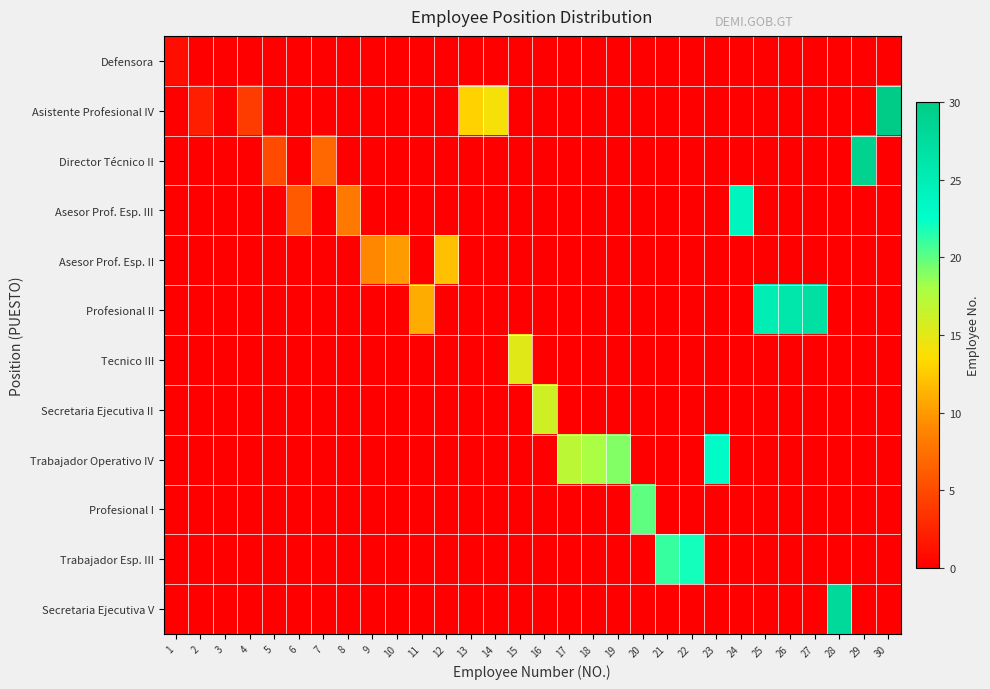

Reading right to left, extract all data points from this chart.

Defensora: 30=0	29=0	28=0	27=0	26=0	25=0	24=0	23=0	22=0	21=0	20=0	19=0	18=0	17=0	16=0	15=0	14=0	13=0	12=0	11=0	10=0	9=0	8=0	7=0	6=0	5=0	4=0	3=0	2=0	1=1
Asistente Profesional IV: 30=30	29=0	28=0	27=0	26=0	25=0	24=0	23=0	22=0	21=0	20=0	19=0	18=0	17=0	16=0	15=0	14=14	13=13	12=0	11=0	10=0	9=0	8=0	7=0	6=0	5=0	4=4	3=0	2=2	1=0
Director Técnico II: 30=0	29=29	28=0	27=0	26=0	25=0	24=0	23=0	22=0	21=0	20=0	19=0	18=0	17=0	16=0	15=0	14=0	13=0	12=0	11=0	10=0	9=0	8=0	7=7	6=0	5=5	4=0	3=0	2=0	1=0
Asesor Prof. Esp. III: 30=0	29=0	28=0	27=0	26=0	25=0	24=24	23=0	22=0	21=0	20=0	19=0	18=0	17=0	16=0	15=0	14=0	13=0	12=0	11=0	10=0	9=0	8=8	7=0	6=6	5=0	4=0	3=0	2=0	1=0
Asesor Prof. Esp. II: 30=0	29=0	28=0	27=0	26=0	25=0	24=0	23=0	22=0	21=0	20=0	19=0	18=0	17=0	16=0	15=0	14=0	13=0	12=12	11=0	10=10	9=9	8=0	7=0	6=0	5=0	4=0	3=0	2=0	1=0
Profesional II: 30=0	29=0	28=0	27=27	26=26	25=25	24=0	23=0	22=0	21=0	20=0	19=0	18=0	17=0	16=0	15=0	14=0	13=0	12=0	11=11	10=0	9=0	8=0	7=0	6=0	5=0	4=0	3=0	2=0	1=0
Tecnico III: 30=0	29=0	28=0	27=0	26=0	25=0	24=0	23=0	22=0	21=0	20=0	19=0	18=0	17=0	16=0	15=15	14=0	13=0	12=0	11=0	10=0	9=0	8=0	7=0	6=0	5=0	4=0	3=0	2=0	1=0
Secretaria Ejecutiva II: 30=0	29=0	28=0	27=0	26=0	25=0	24=0	23=0	22=0	21=0	20=0	19=0	18=0	17=0	16=16	15=0	14=0	13=0	12=0	11=0	10=0	9=0	8=0	7=0	6=0	5=0	4=0	3=0	2=0	1=0
Trabajador Operativo IV: 30=0	29=0	28=0	27=0	26=0	25=0	24=0	23=23	22=0	21=0	20=0	19=19	18=18	17=17	16=0	15=0	14=0	13=0	12=0	11=0	10=0	9=0	8=0	7=0	6=0	5=0	4=0	3=0	2=0	1=0
Profesional I: 30=0	29=0	28=0	27=0	26=0	25=0	24=0	23=0	22=0	21=0	20=20	19=0	18=0	17=0	16=0	15=0	14=0	13=0	12=0	11=0	10=0	9=0	8=0	7=0	6=0	5=0	4=0	3=0	2=0	1=0
Trabajador Esp. III: 30=0	29=0	28=0	27=0	26=0	25=0	24=0	23=0	22=22	21=21	20=0	19=0	18=0	17=0	16=0	15=0	14=0	13=0	12=0	11=0	10=0	9=0	8=0	7=0	6=0	5=0	4=0	3=0	2=0	1=0
Secretaria Ejecutiva V: 30=0	29=0	28=28	27=0	26=0	25=0	24=0	23=0	22=0	21=0	20=0	19=0	18=0	17=0	16=0	15=0	14=0	13=0	12=0	11=0	10=0	9=0	8=0	7=0	6=0	5=0	4=0	3=0	2=0	1=0